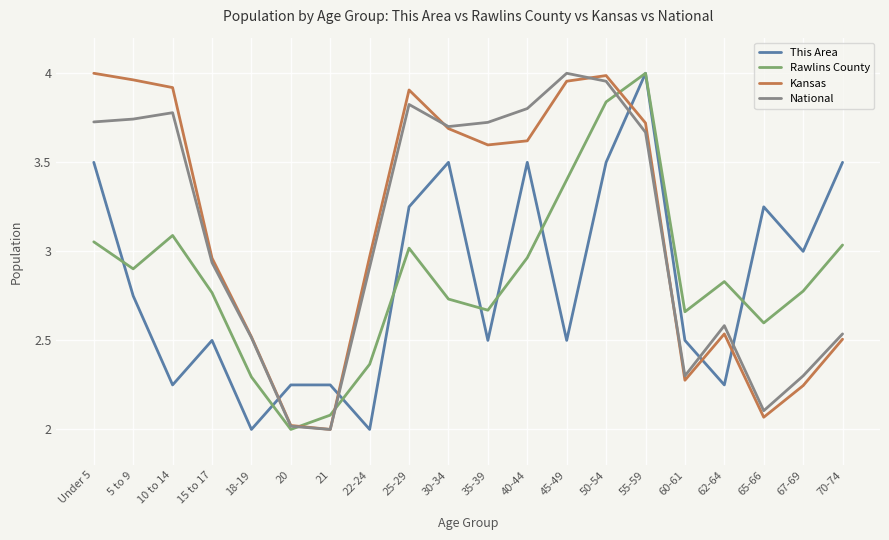

What position from the left is Under 5?

1